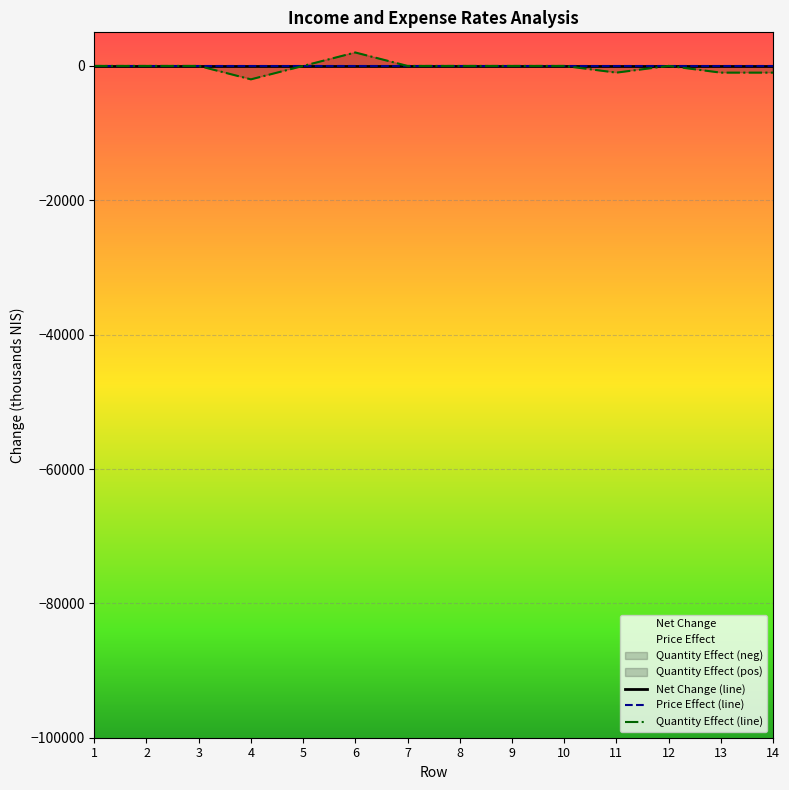

True or false: Net Change (line) and Price Effect (line) intersect in this chart.

False